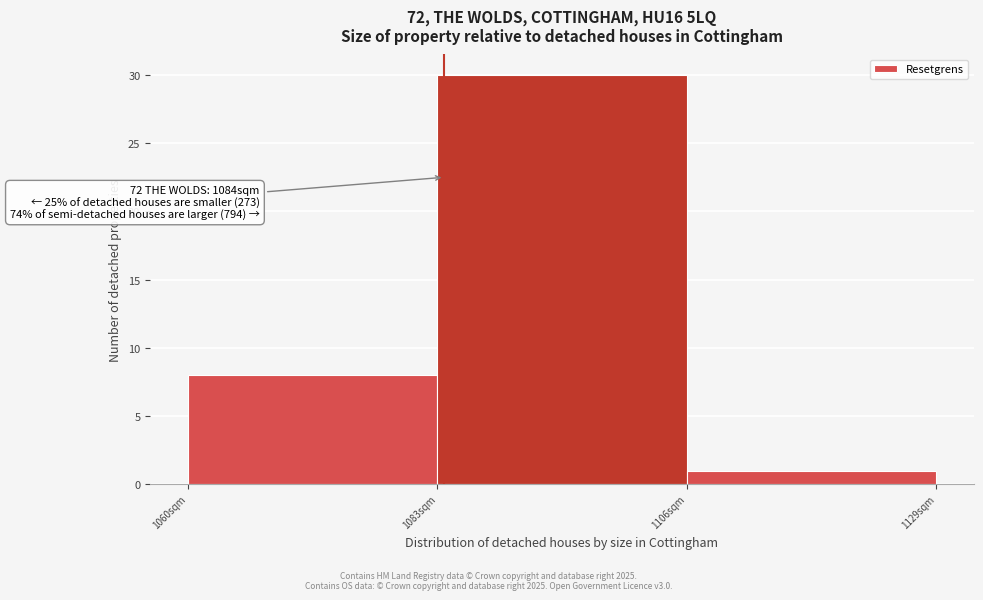

Which range on the x-axis has the tallest bar?

1083 to 1106